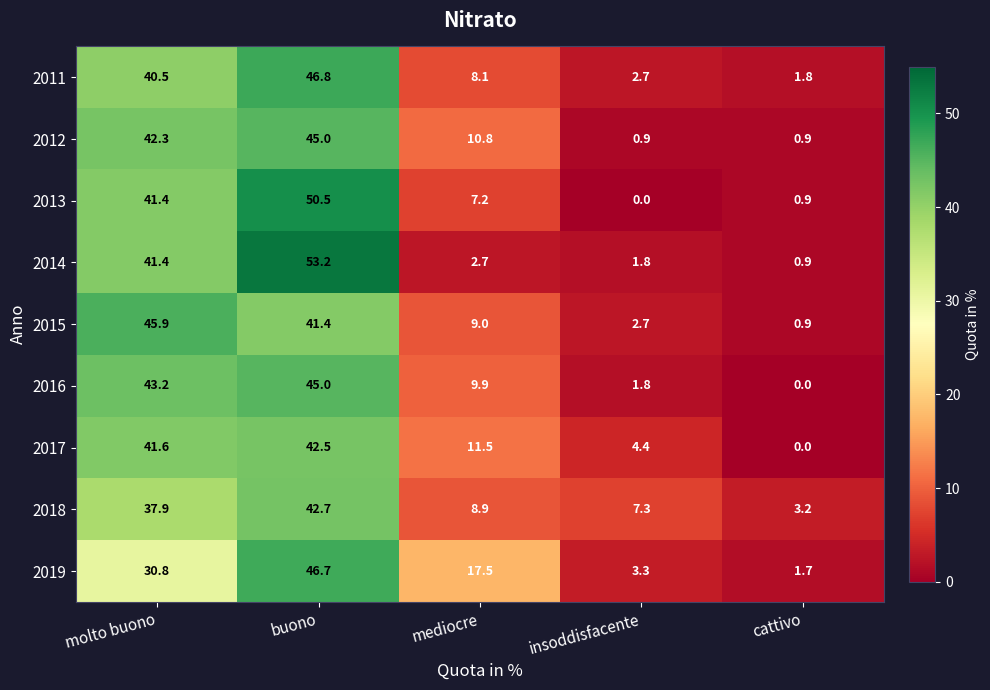

Is the value of 2018 at insoddisfacente greater than the value of 2015 at buono?

No